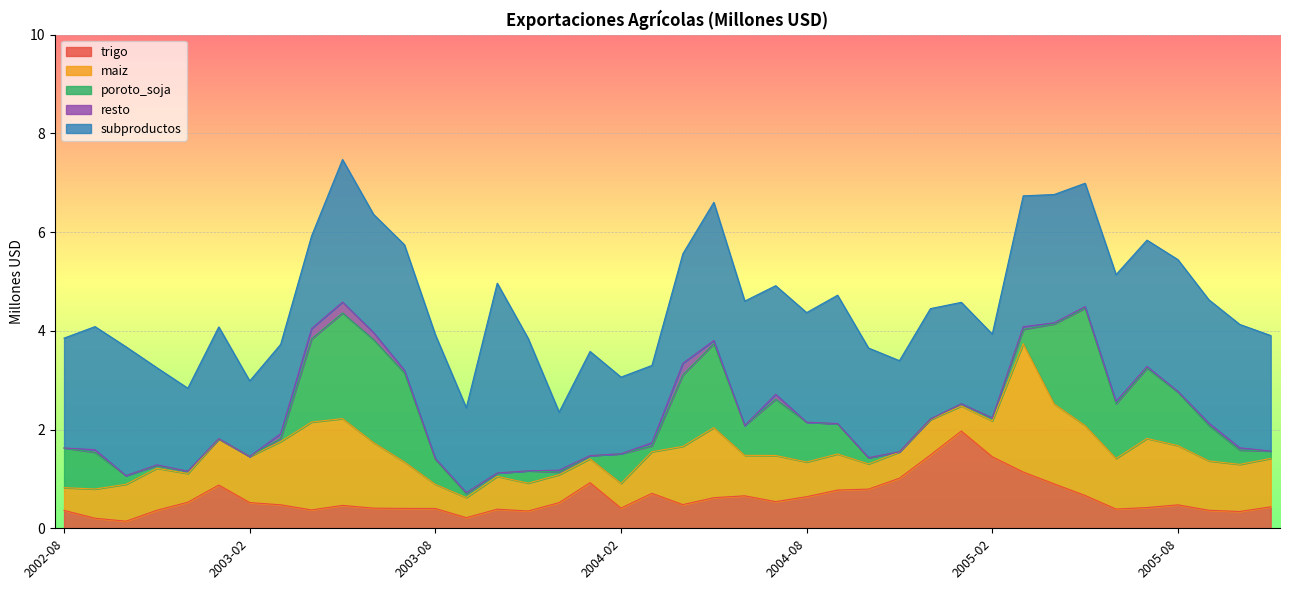

Which series has the largest range (max minus min)?

subproductos